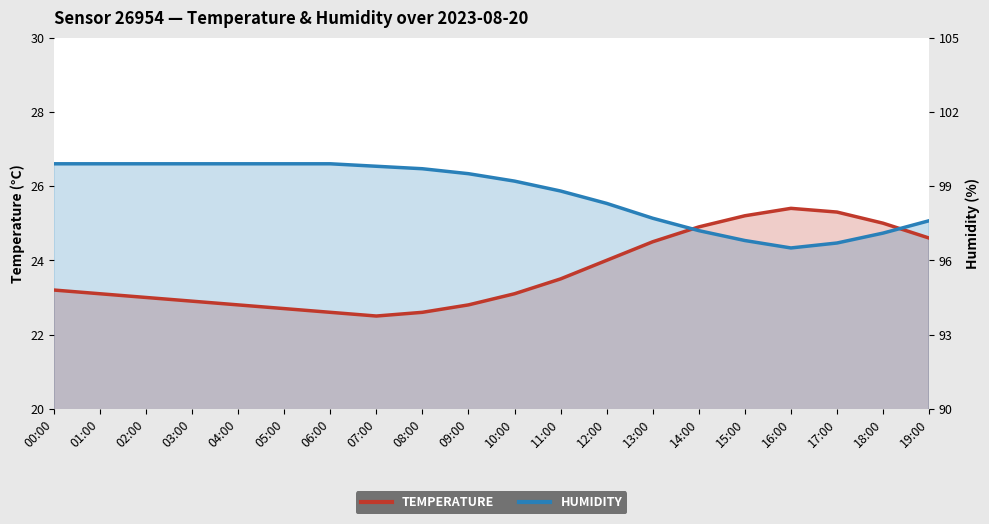

How many values in the temperature series exceed 23?

12